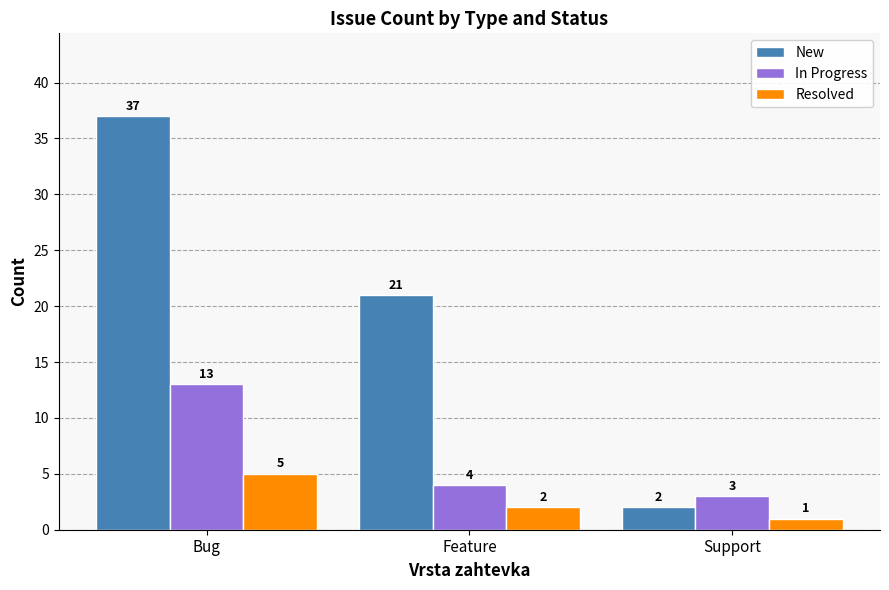

What is the label of the 1st bar from the right?

Support